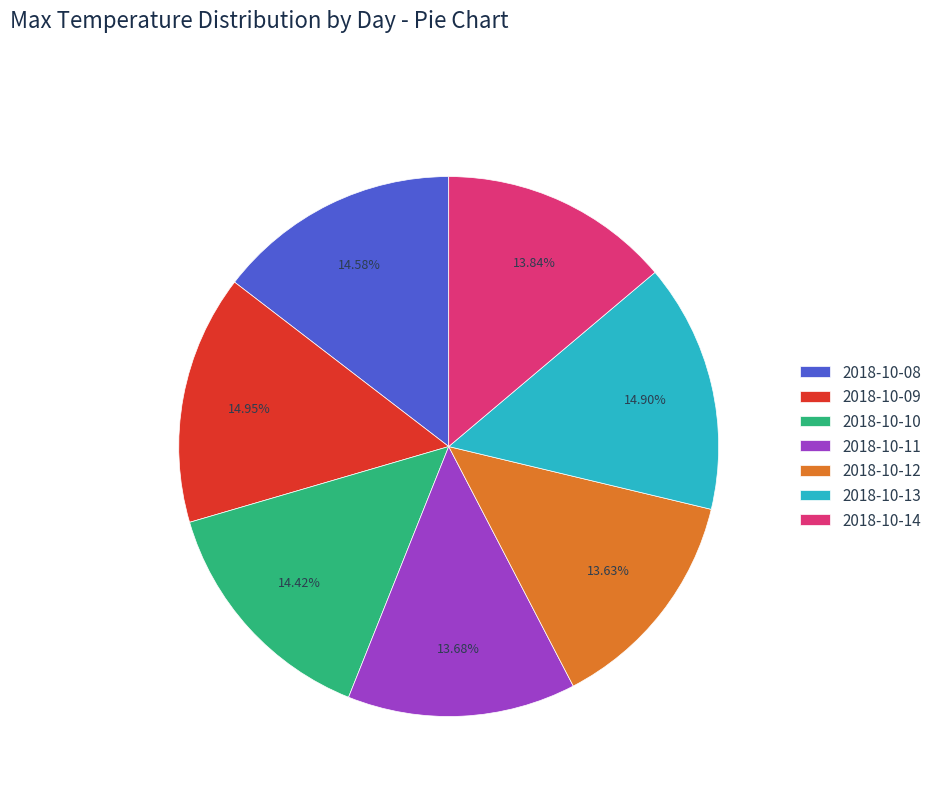

Do 2018-10-11 and 2018-10-09 together represent more than half of the pie?

No